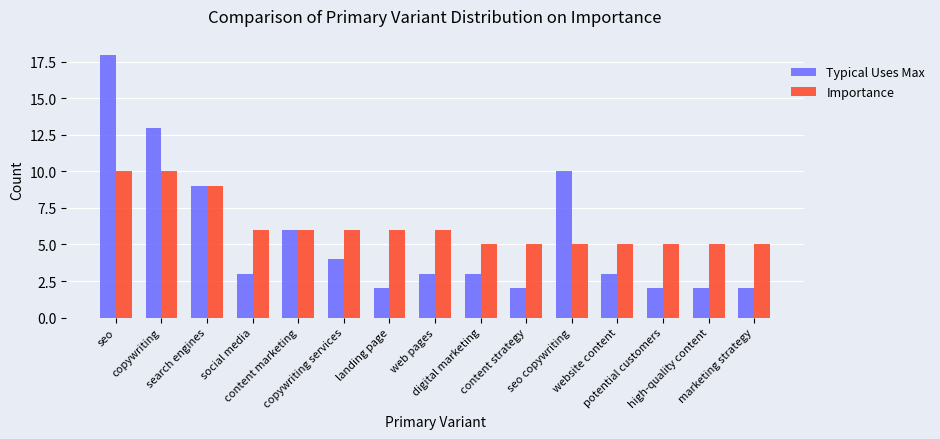

Which series has the largest range (max minus min)?

Typical Uses Max